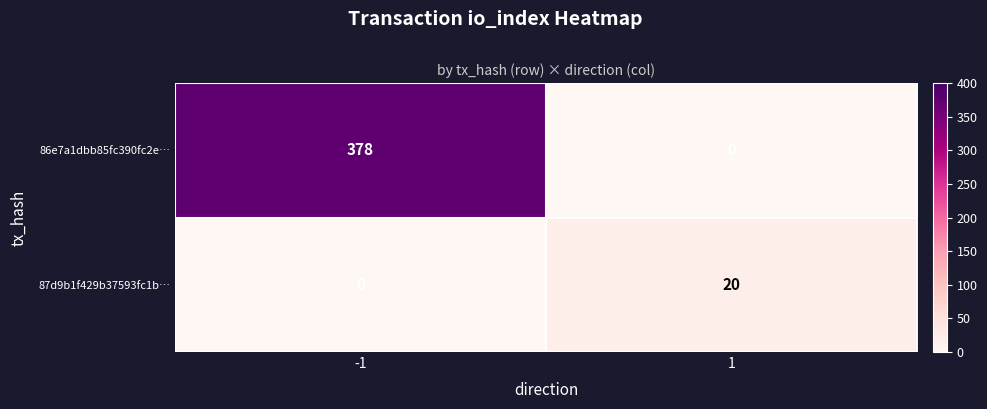

Between -1 and 1, which series saw the biggest shift?

86e7a1dbb85fc390fc2e…